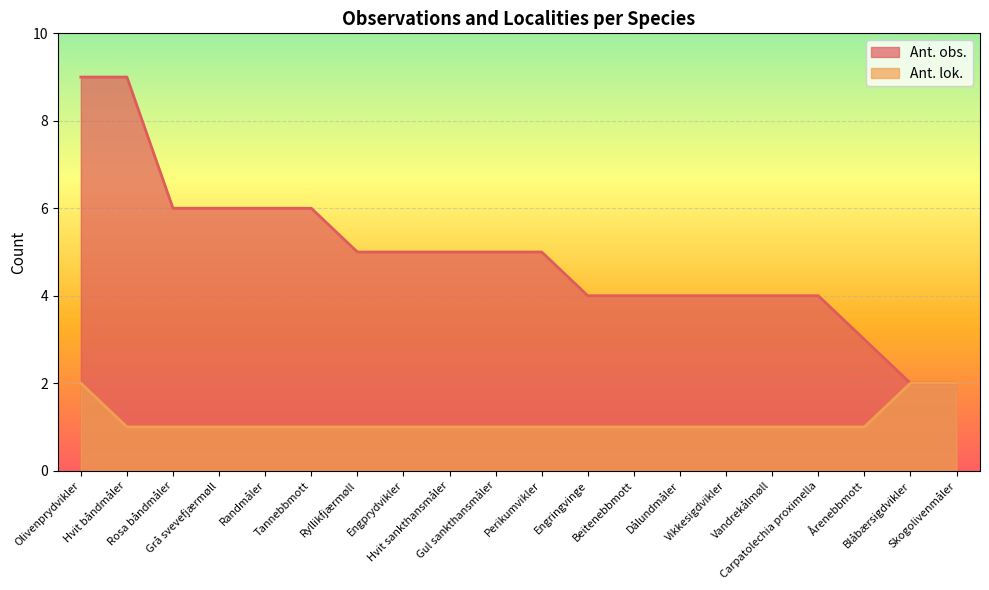

At which label does Ant. obs. first exceed 5?

Olivenprydvikler